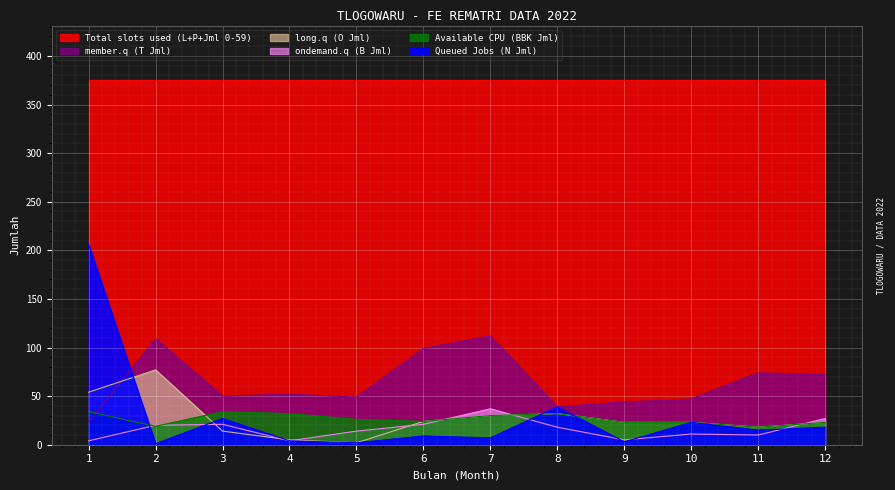

Where do Available CPU (BBK Jml) and member.q (T Jml) first cross each other?

1 and 2